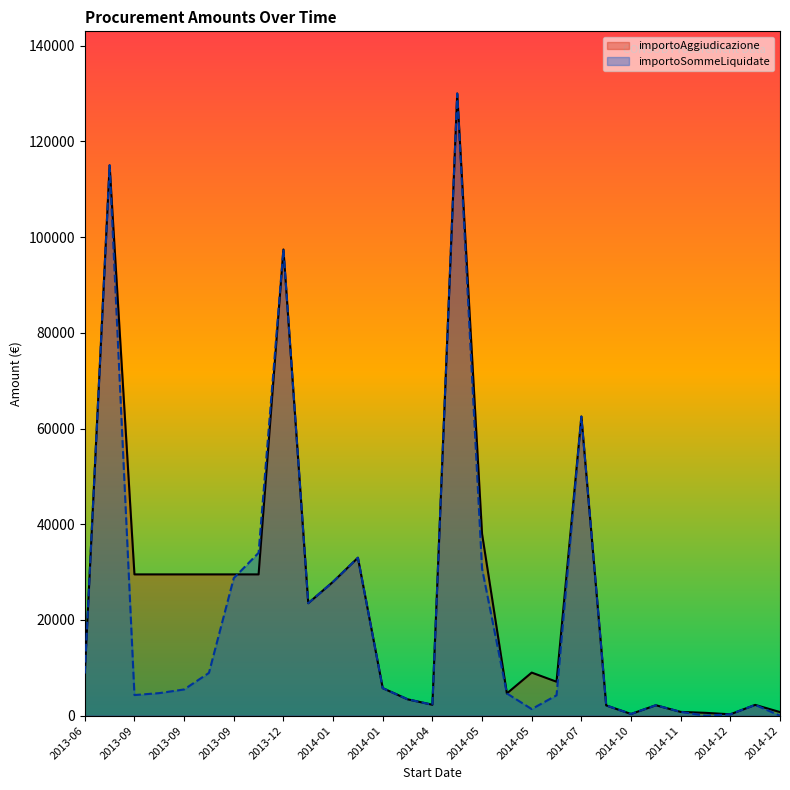

What is the difference between the highest and lowest values at 19?

2836.8